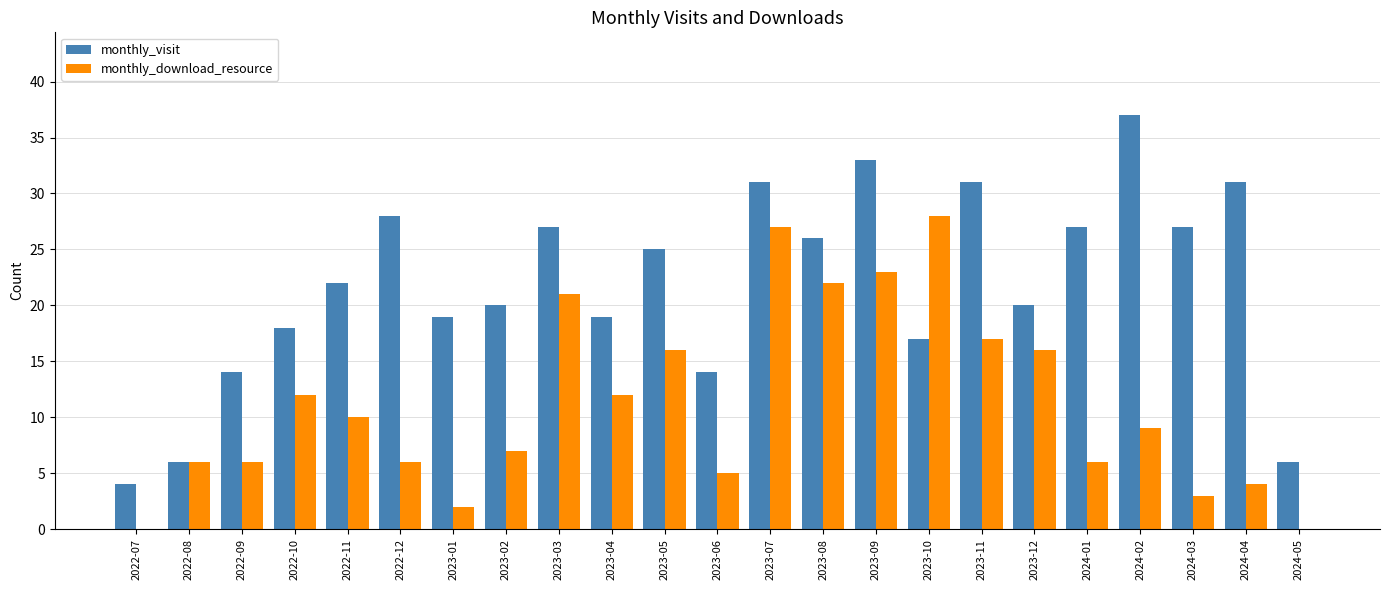

The monthly_download_resource series shows 8 at 2023-06. True or false?

False